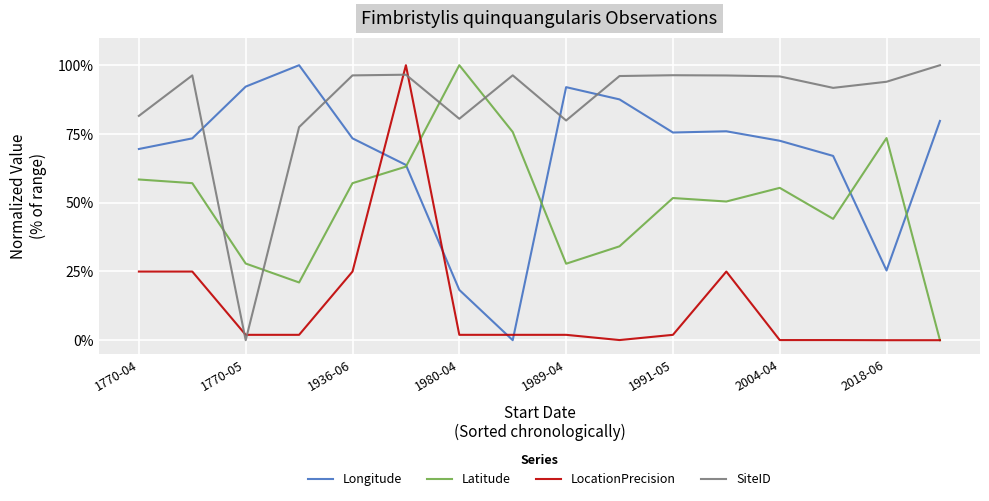

What are all the series names shown in the legend?

Longitude, Latitude, LocationPrecision, SiteID